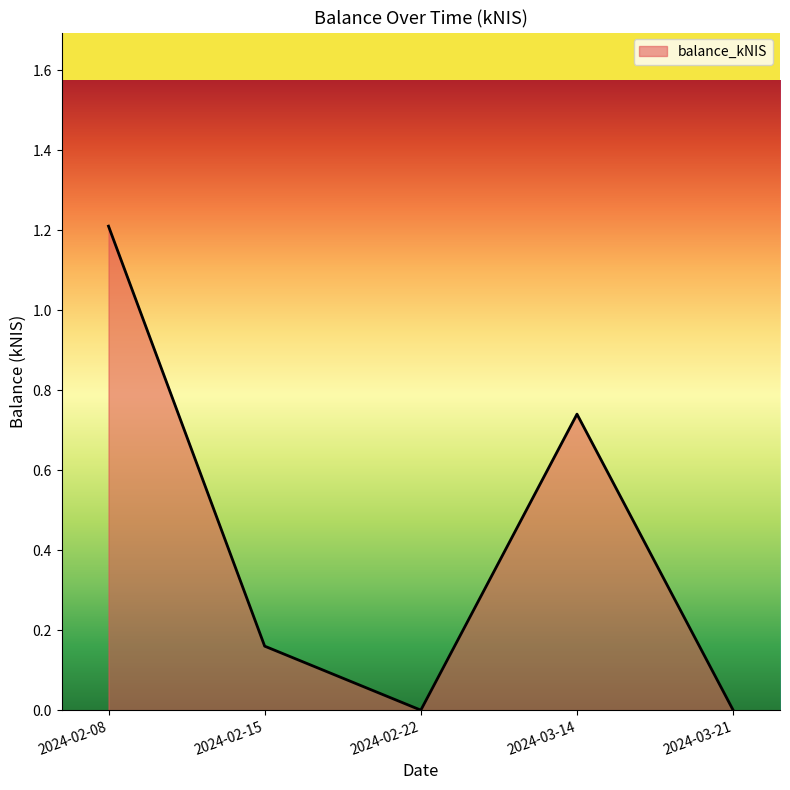

What is the average value?

0.4